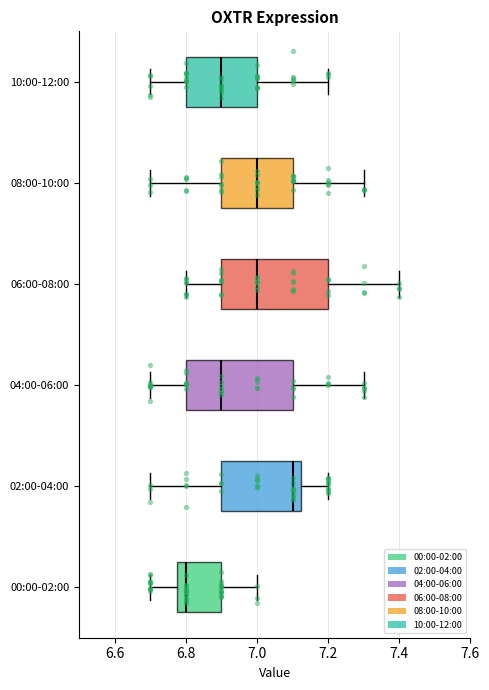

Where is the left edge of the box for 04:00-06:00 on the x-axis? The values are not printed on the chart, so give them approximately, as read against the axis.

6.80